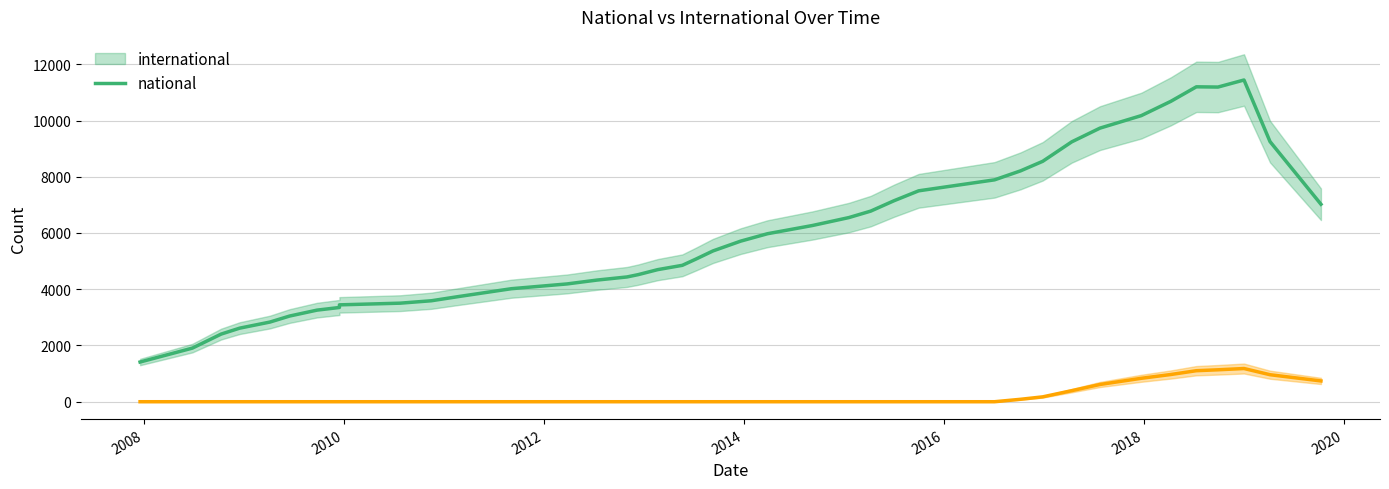

True or false: international and national intersect in this chart.

False